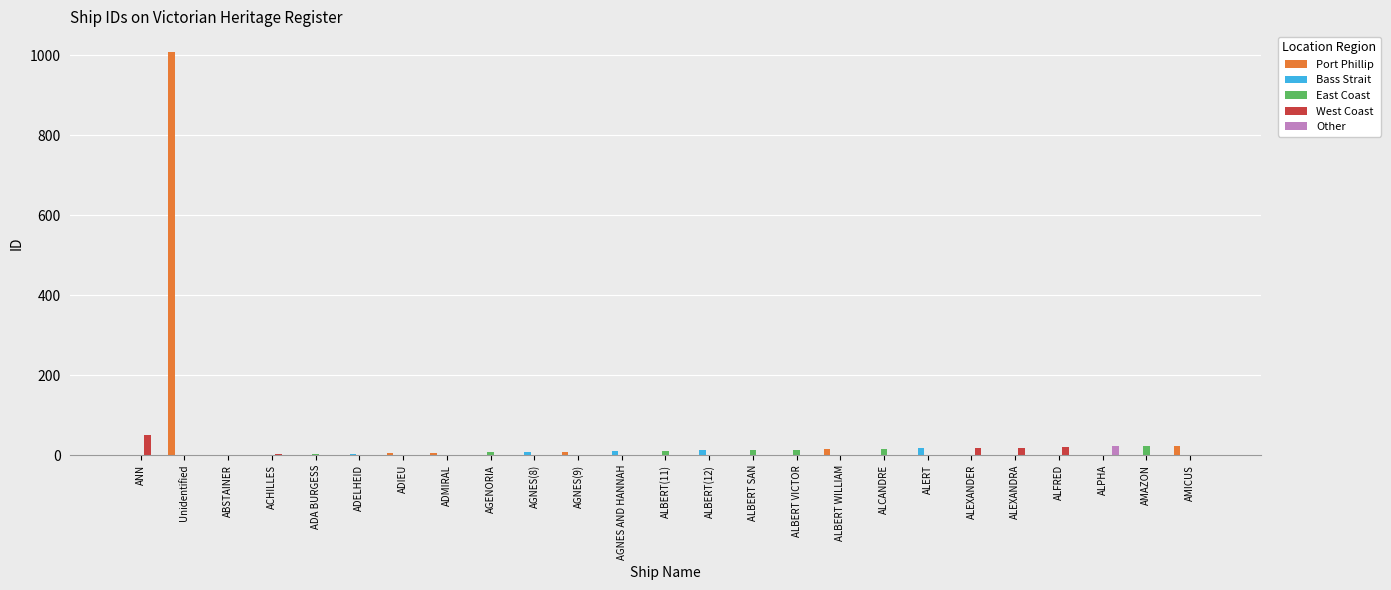

What is the total value across all series at ADIEU?

5